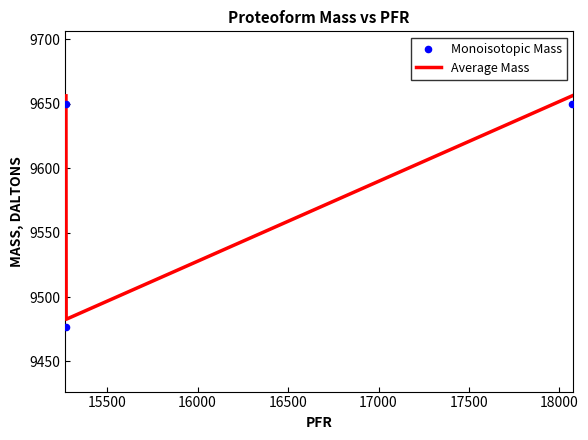

Which series has the largest Y range (max minus min)?

Average Mass